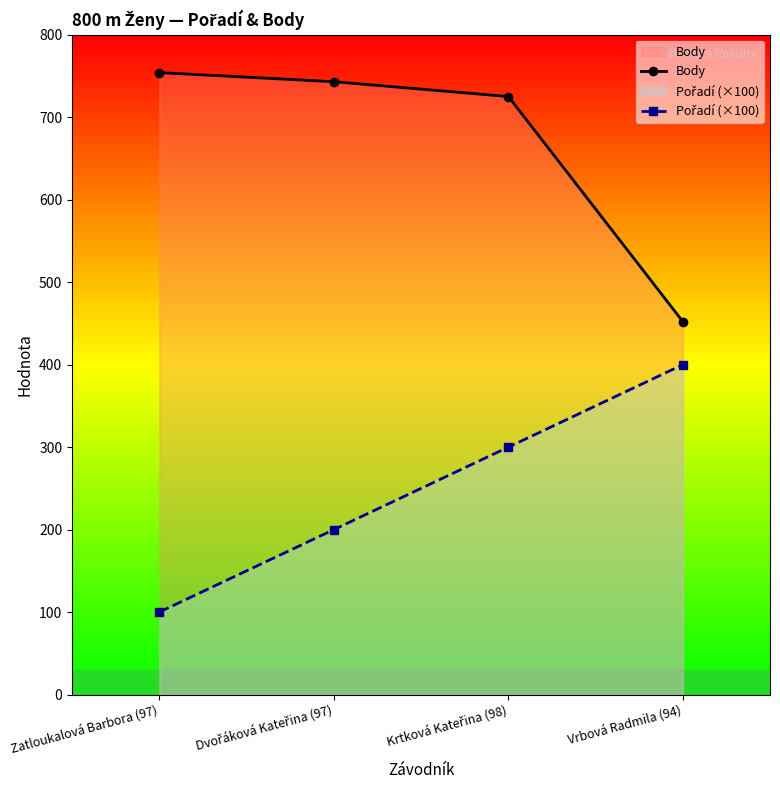

List the series in order of their overall mean, lowest first.

Pořadí (×100), Body